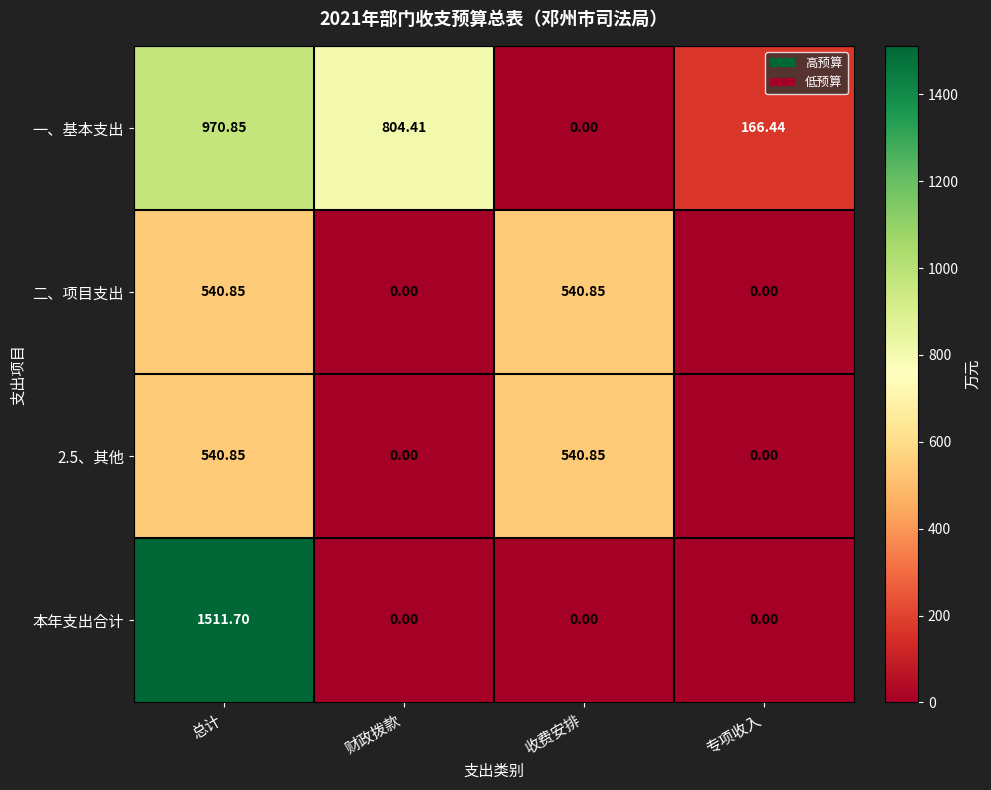

How many values in the 2.5、其他 series are below 540?

2